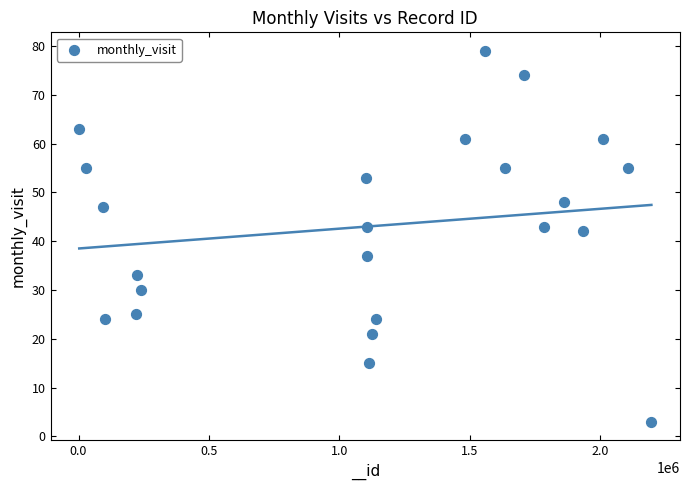

What is the range of X values (max minus min)?

2193837